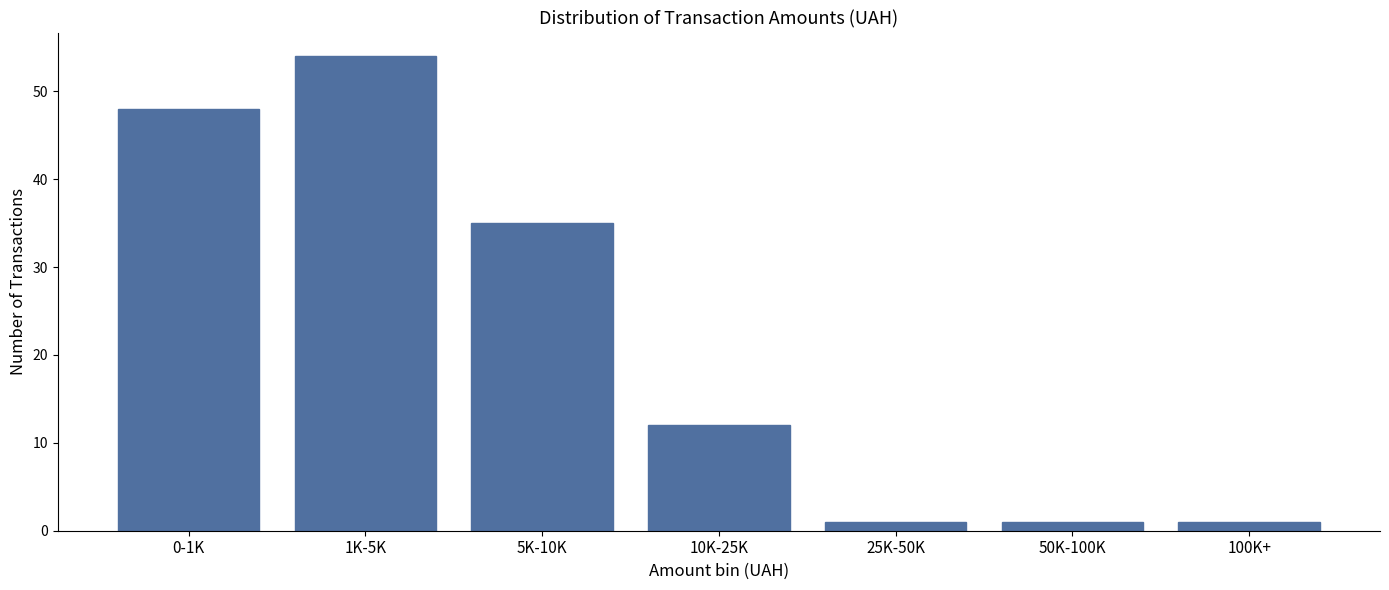

Reading left to right, list all the values displayed in this chart.

0-1K=48	1K-5K=54	5K-10K=35	10K-25K=12	25K-50K=1	50K-100K=1	100K+=1